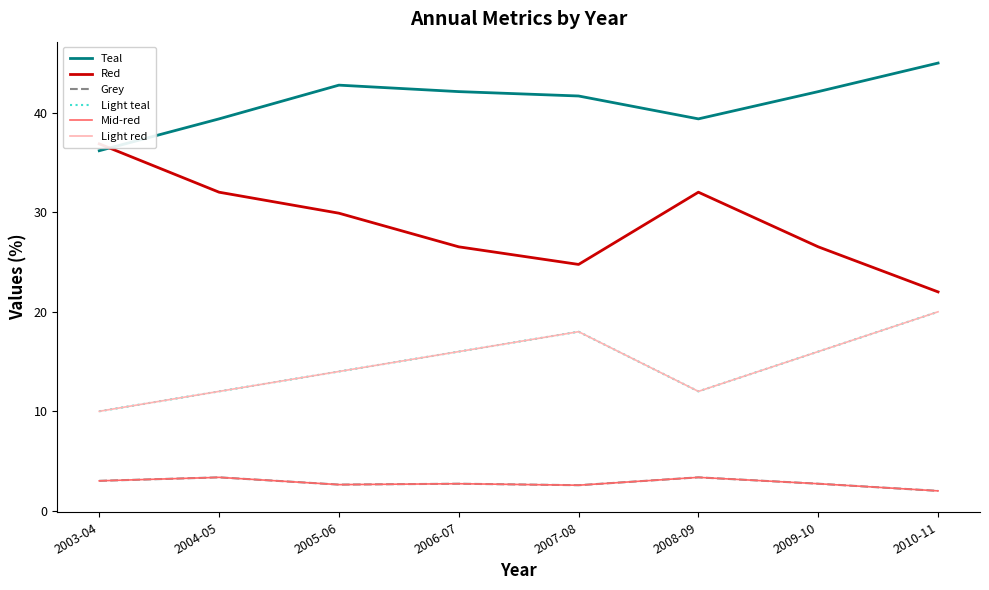

Which series has the widest spread of values?

Red